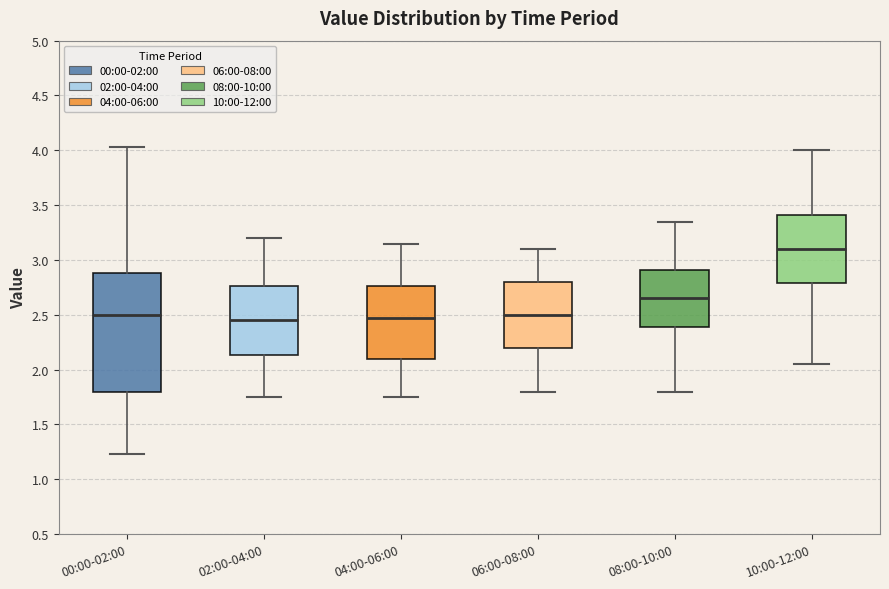

Reading left to right, read every box against the y-axis: the position of its median line, the range the box covers, and the ends of its whiskers. The values are not printed on the chart, so give them approximately, as read against the axis.

00:00-02:00: median 2.50, box 1.80 to 2.90, whiskers 1.25 to 4.05
02:00-04:00: median 2.45, box 2.15 to 2.75, whiskers 1.75 to 3.20
04:00-06:00: median 2.50, box 2.10 to 2.75, whiskers 1.75 to 3.15
06:00-08:00: median 2.50, box 2.20 to 2.80, whiskers 1.80 to 3.10
08:00-10:00: median 2.65, box 2.40 to 2.90, whiskers 1.80 to 3.35
10:00-12:00: median 3.10, box 2.80 to 3.40, whiskers 2.05 to 4.00